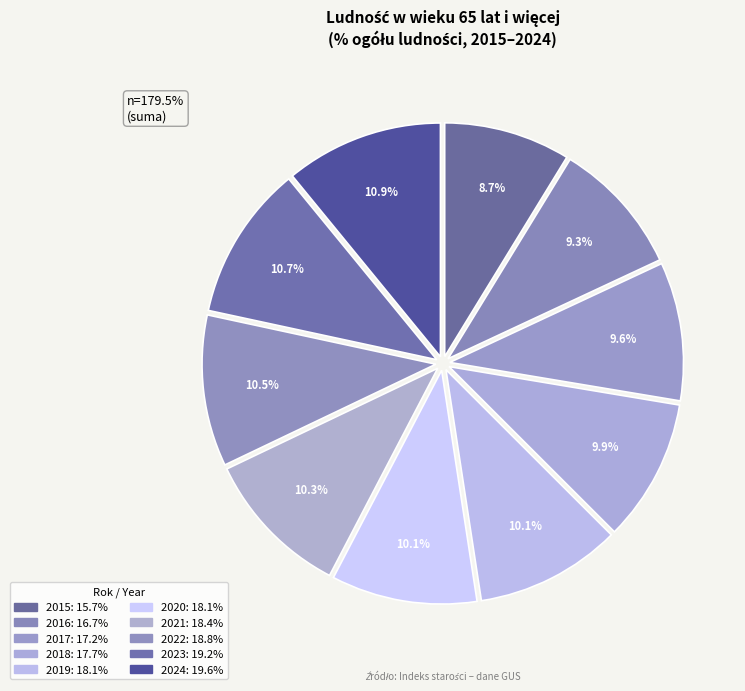

What is the smallest slice in the pie chart?

2015